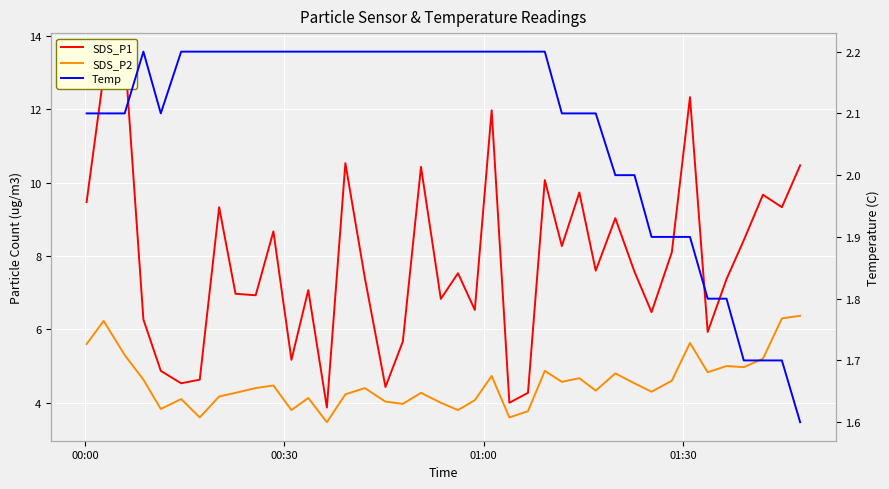

In Temp, how many points are higher than both neighbors (excluding endpoints)?

1